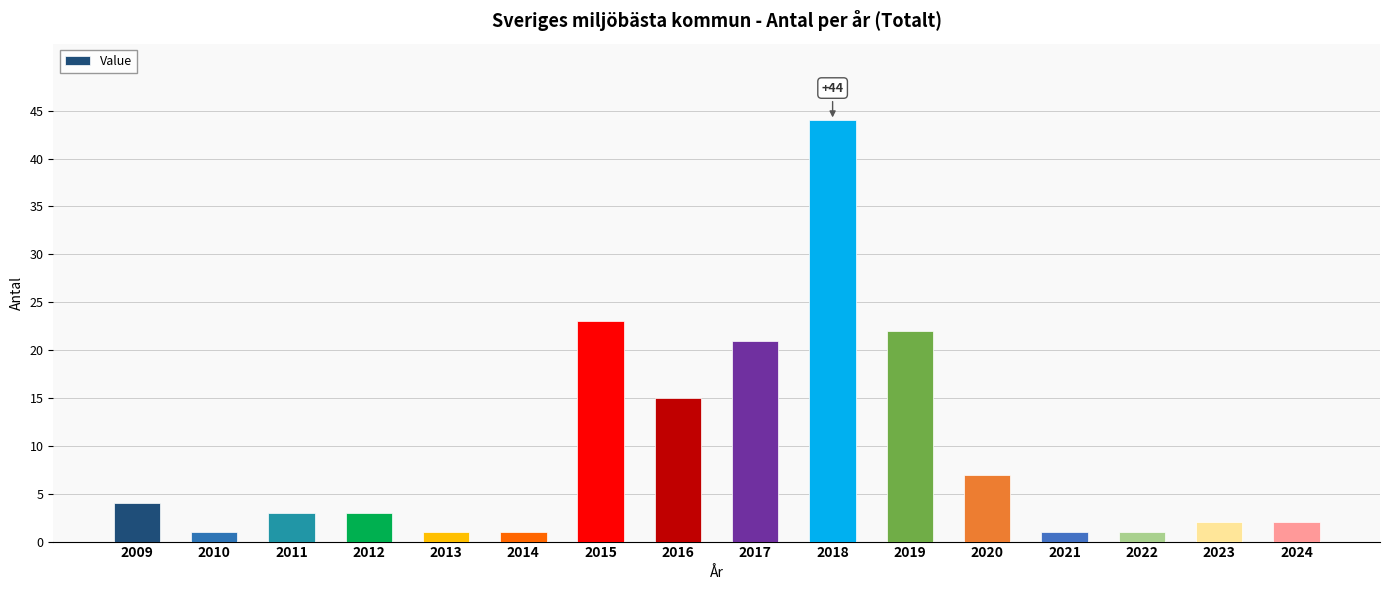

Does the chart contain any negative values?

No